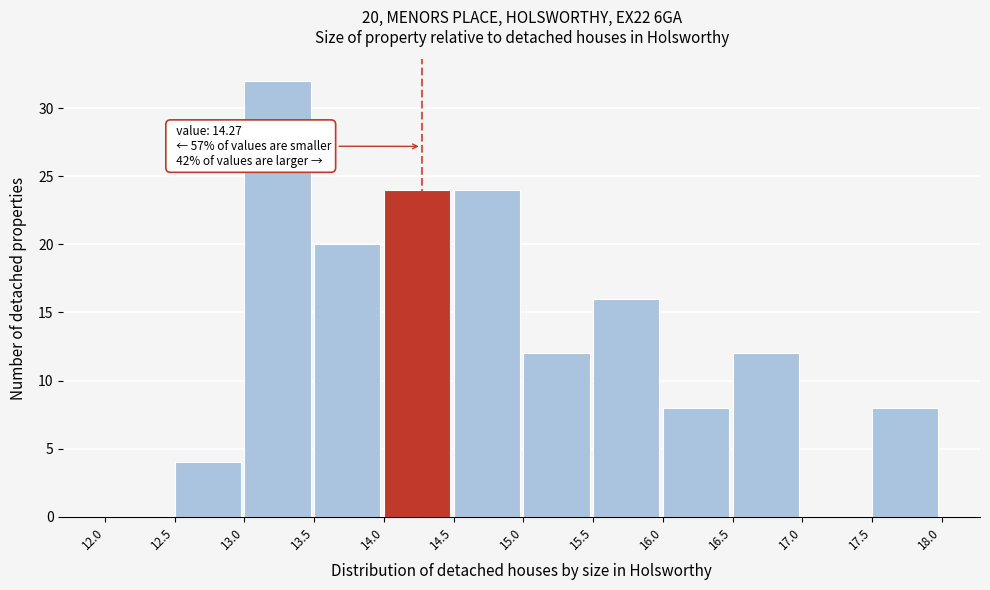

Which range on the x-axis has the tallest bar?

13.0 to 13.5